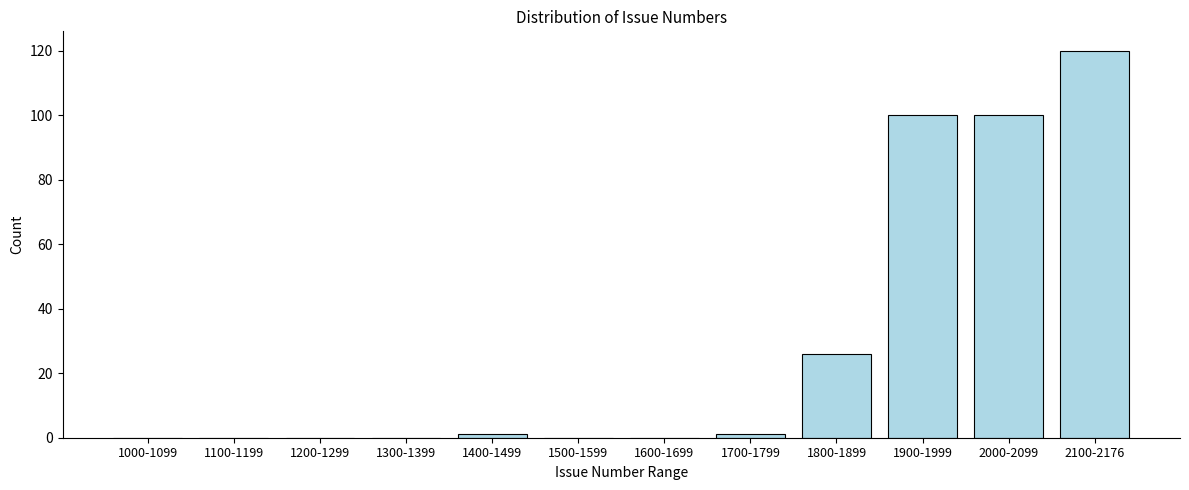

Reading left to right, list all the values displayed in this chart.

1000-1099=0	1100-1199=0	1200-1299=0	1300-1399=0	1400-1499=1	1500-1599=0	1600-1699=0	1700-1799=1	1800-1899=26	1900-1999=100	2000-2099=100	2100-2176=120